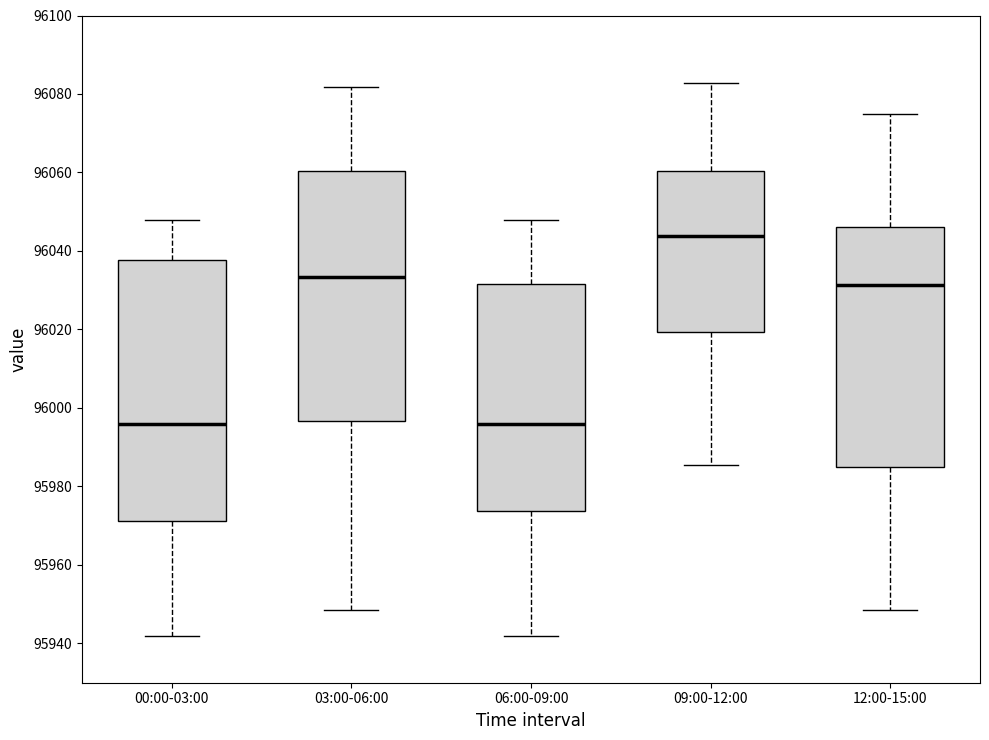

Which box is the tallest, from its lower edge to its upper edge?

00:00-03:00